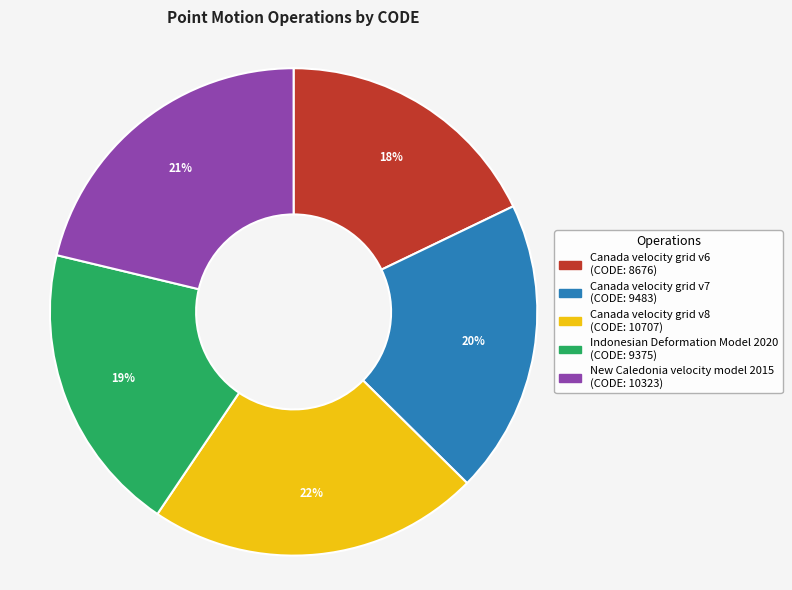

Which slice is the largest?

Canada velocity grid v8